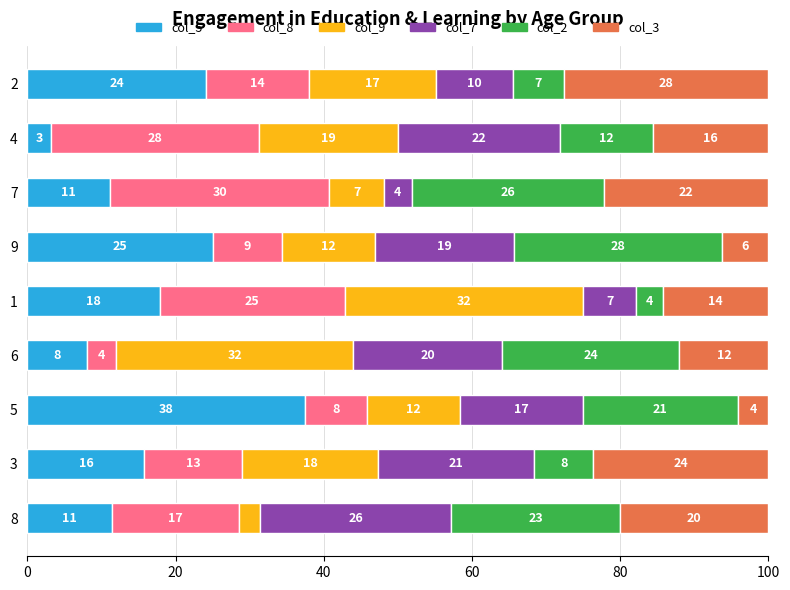

Which category has the lowest value in the col_5 series?

4